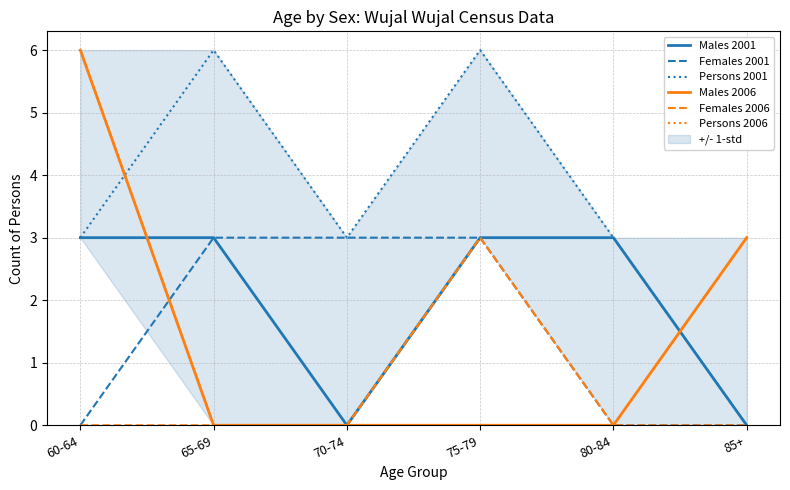

Reading left to right, list all the values displayed in this chart.

Males 2001: 3	3	0	3	3	0
Females 2001: 0	3	3	3	0	0
Persons 2001: 3	6	3	6	3	0
Males 2006: 6	0	0	0	0	3
Females 2006: 0	0	0	3	0	0
Persons 2006: 6	0	0	3	0	3